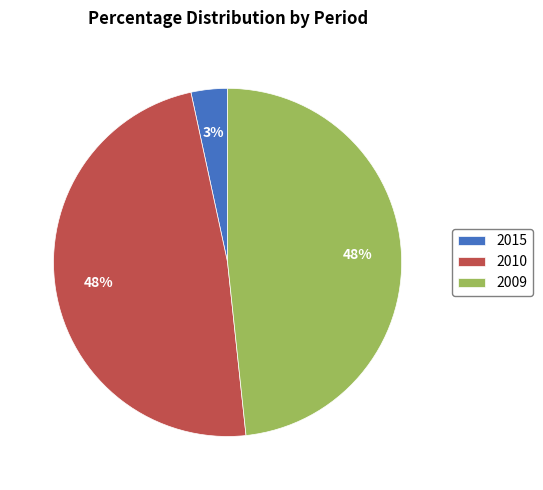

Which has a higher value, 2015 or 2010?

2010